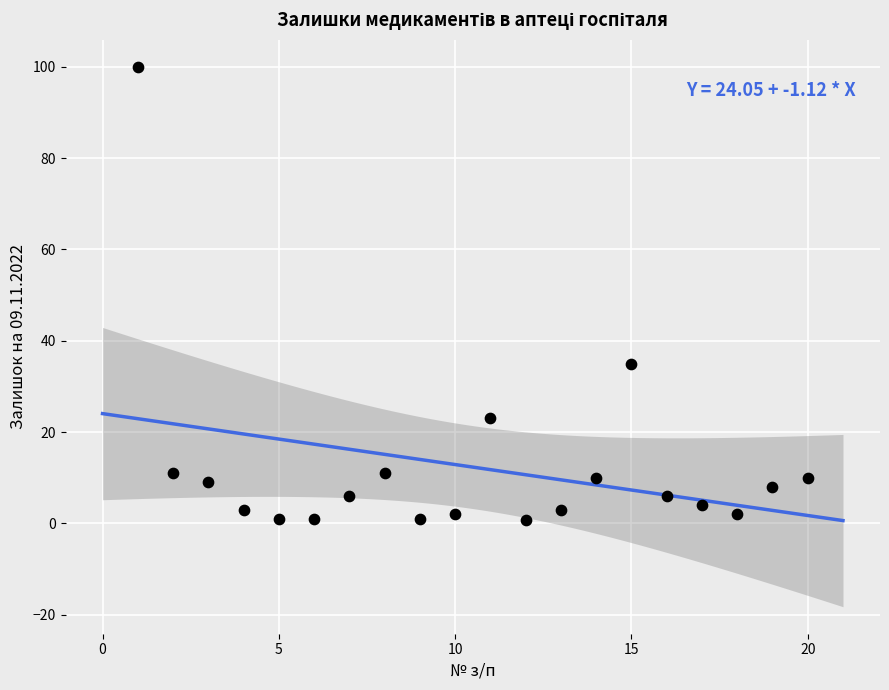

What Y value in the scatter plot is closest to 50?

35.0